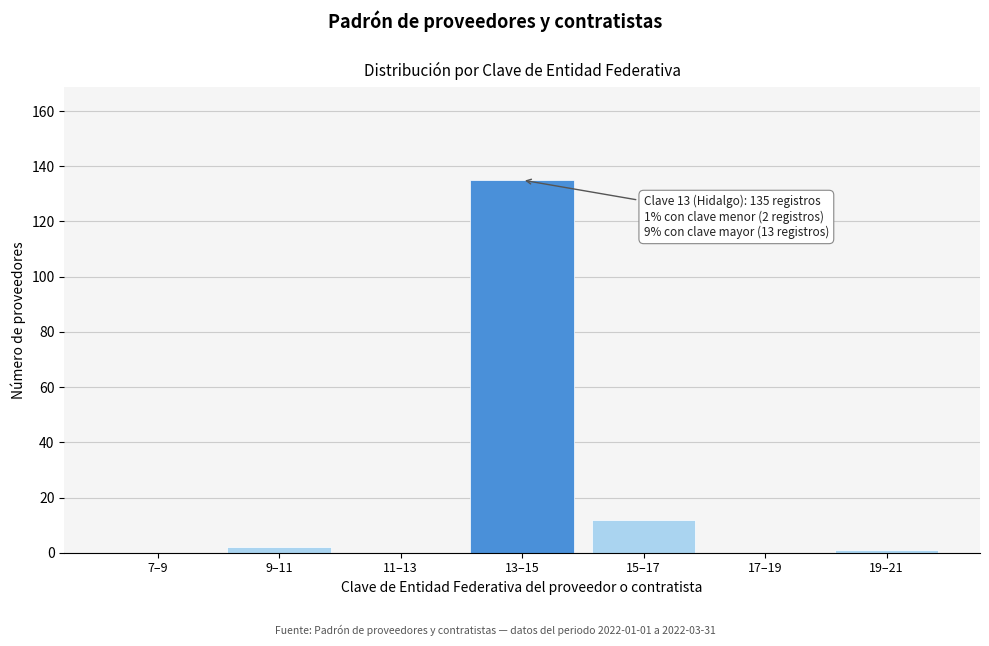

Reading left to right, extract all data points from this chart.

7–9=0	9–11=2	11–13=0	13–15=135	15–17=12	17–19=0	19–21=1